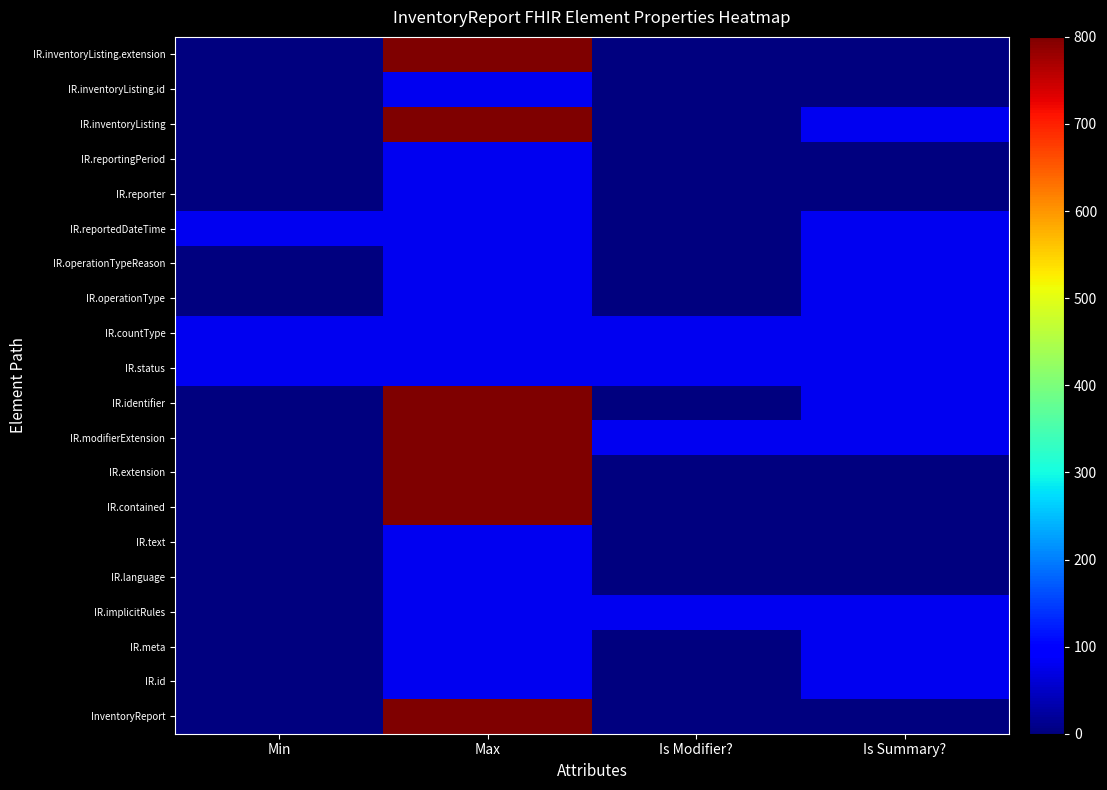

Reading right to left, extract all data points from this chart.

InventoryReport: Is Summary?=0	Is Modifier?=0	Max=800	Min=0
IR.id: Is Summary?=80	Is Modifier?=0	Max=80	Min=0
IR.meta: Is Summary?=80	Is Modifier?=0	Max=80	Min=0
IR.implicitRules: Is Summary?=80	Is Modifier?=80	Max=80	Min=0
IR.language: Is Summary?=0	Is Modifier?=0	Max=80	Min=0
IR.text: Is Summary?=0	Is Modifier?=0	Max=80	Min=0
IR.contained: Is Summary?=0	Is Modifier?=0	Max=800	Min=0
IR.extension: Is Summary?=0	Is Modifier?=0	Max=800	Min=0
IR.modifierExtension: Is Summary?=80	Is Modifier?=80	Max=800	Min=0
IR.identifier: Is Summary?=80	Is Modifier?=0	Max=800	Min=0
IR.status: Is Summary?=80	Is Modifier?=80	Max=80	Min=80
IR.countType: Is Summary?=80	Is Modifier?=80	Max=80	Min=80
IR.operationType: Is Summary?=80	Is Modifier?=0	Max=80	Min=0
IR.operationTypeReason: Is Summary?=80	Is Modifier?=0	Max=80	Min=0
IR.reportedDateTime: Is Summary?=80	Is Modifier?=0	Max=80	Min=80
IR.reporter: Is Summary?=0	Is Modifier?=0	Max=80	Min=0
IR.reportingPeriod: Is Summary?=0	Is Modifier?=0	Max=80	Min=0
IR.inventoryListing: Is Summary?=80	Is Modifier?=0	Max=800	Min=0
IR.inventoryListing.id: Is Summary?=0	Is Modifier?=0	Max=80	Min=0
IR.inventoryListing.extension: Is Summary?=0	Is Modifier?=0	Max=800	Min=0